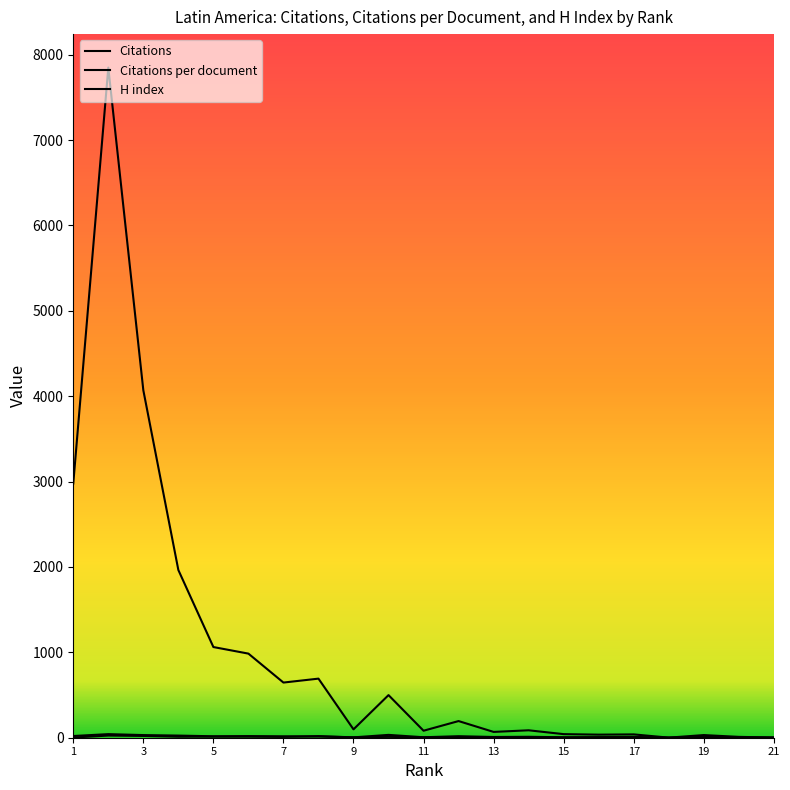

What is the average value of the Citations series?

1020.6